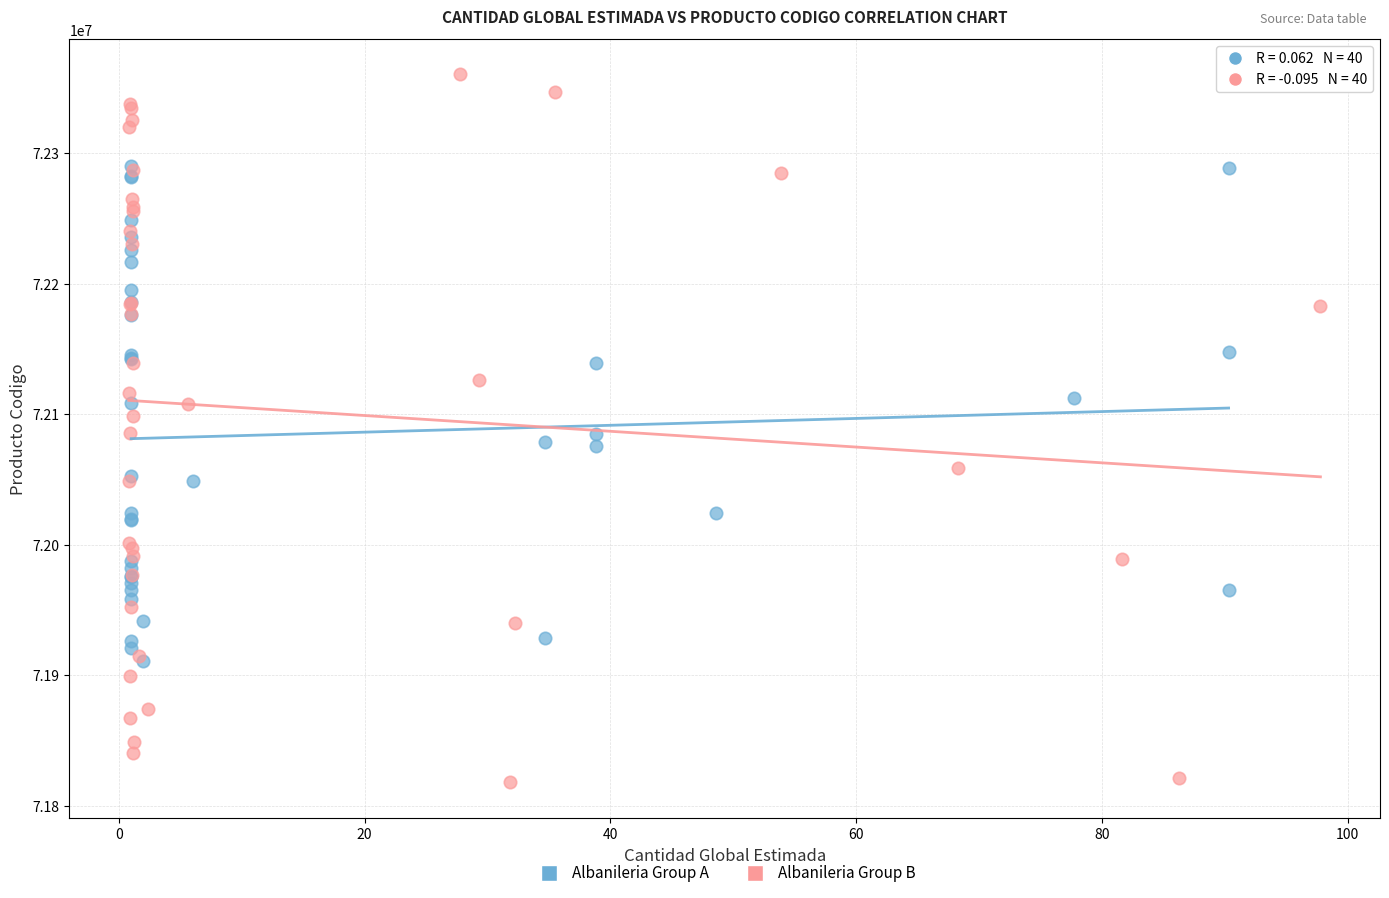

Which series has the largest Y range (max minus min)?

Albanileria Group B